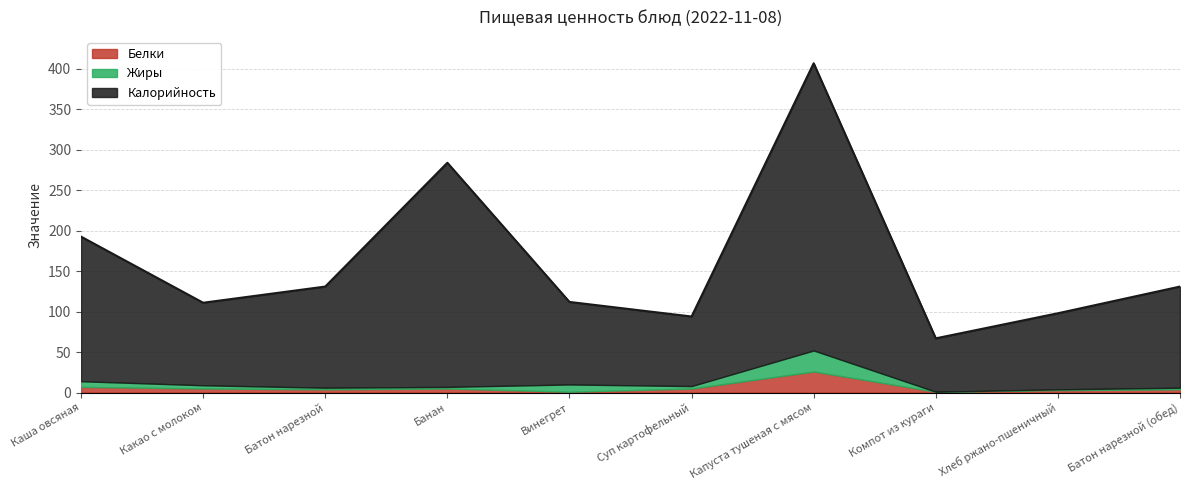

In Калорийность, how many points are higher than both neighbors (excluding endpoints)?

2